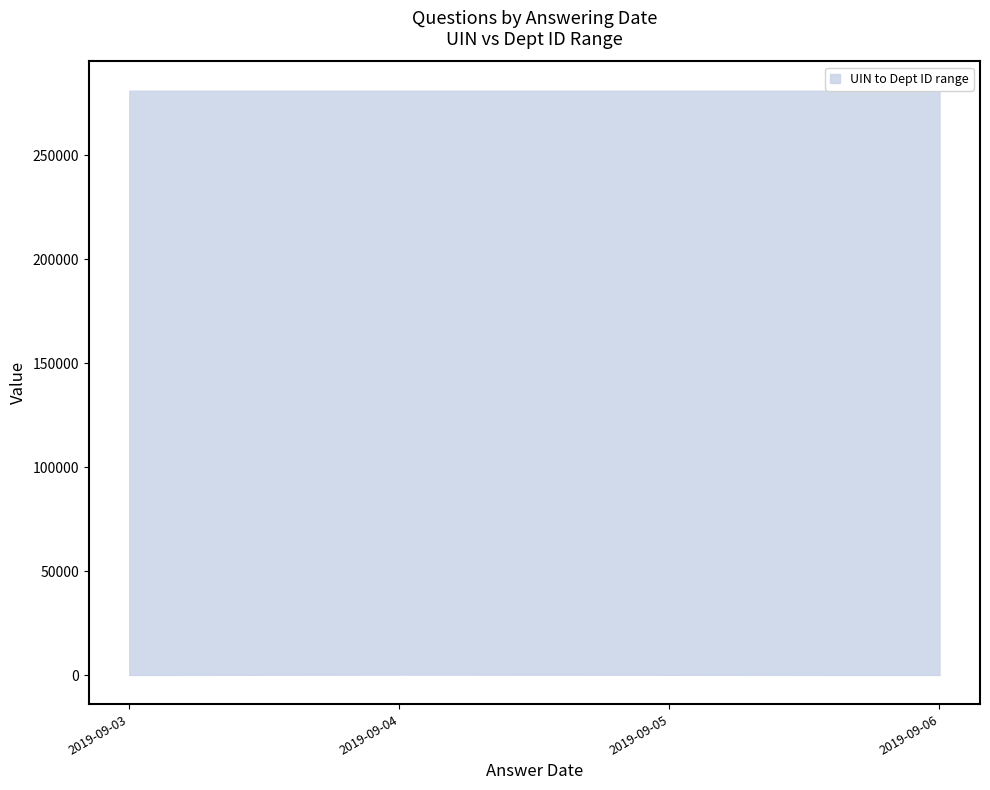

True or false: upper and lower cross at least once.

False